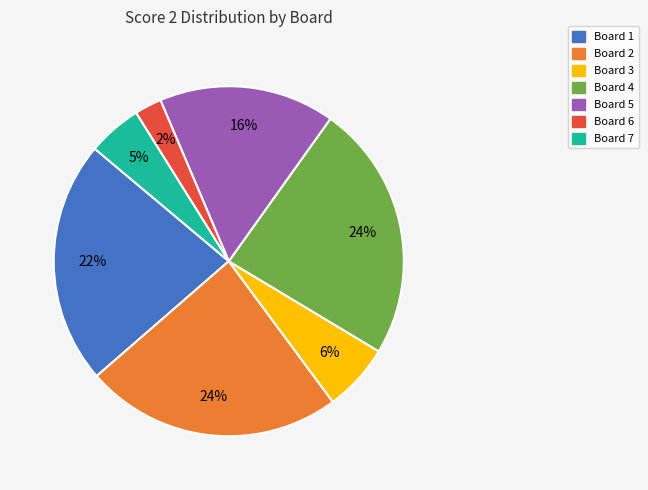

Is it true that Board 5 is 29% of the pie?

False